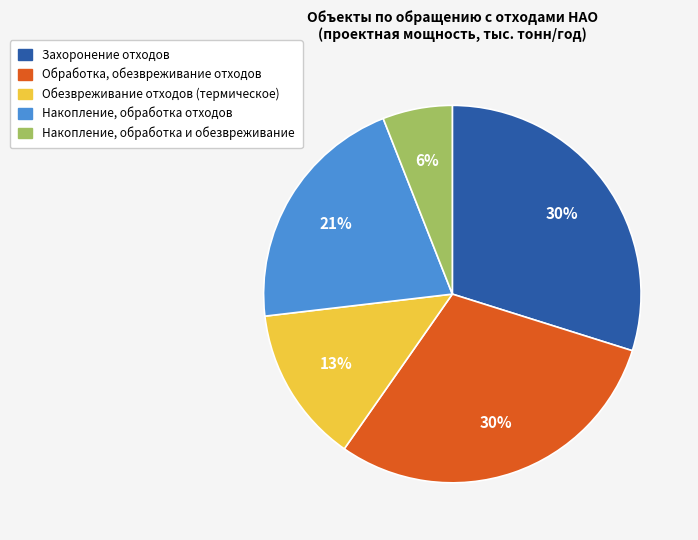

Which category has the smallest portion of the pie?

Накопление, обработка и обезвреживание